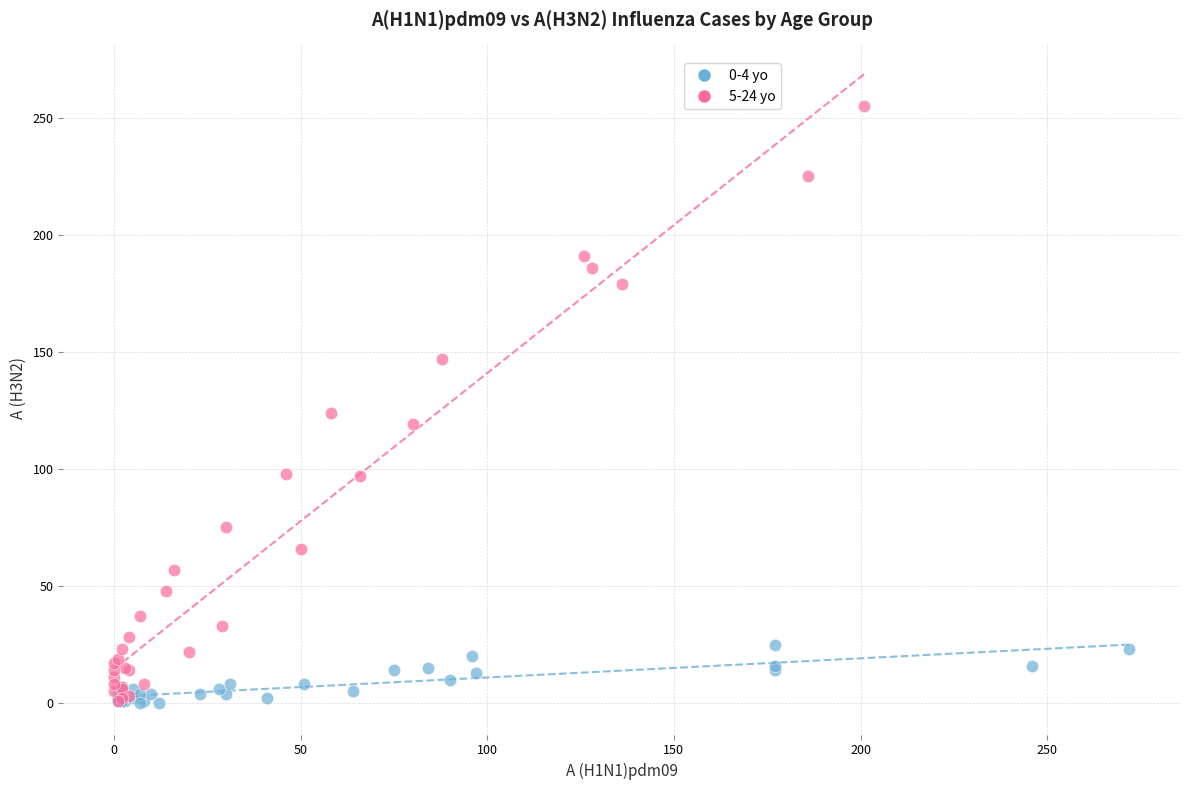

Which series contains the highest Y value?

5-24 yo